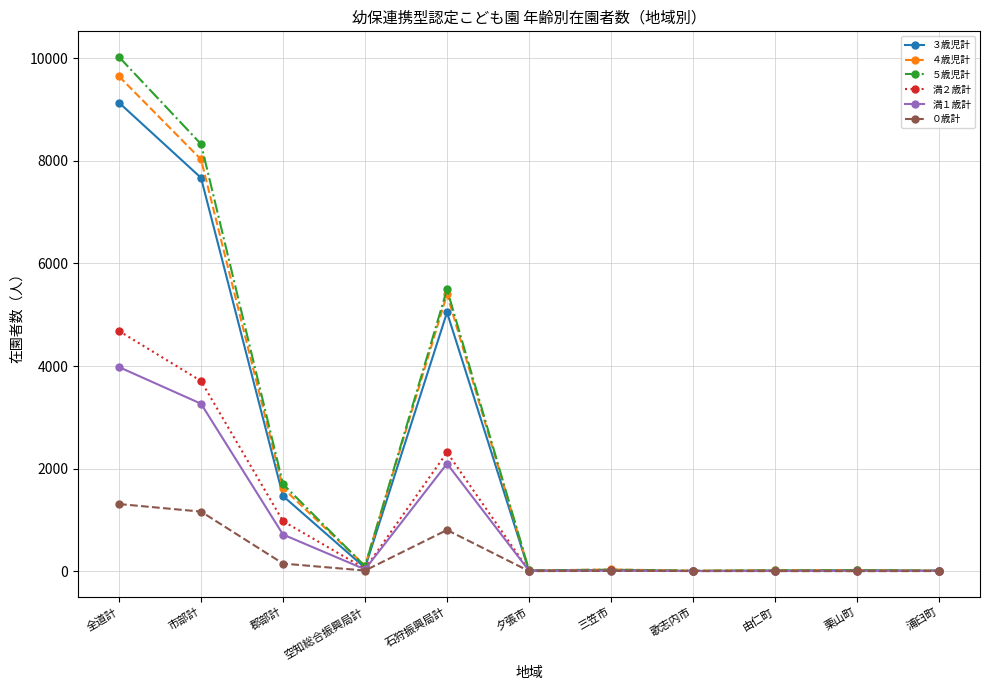

What is the value of the ３歳児計 point at the 3rd from the left?

1465